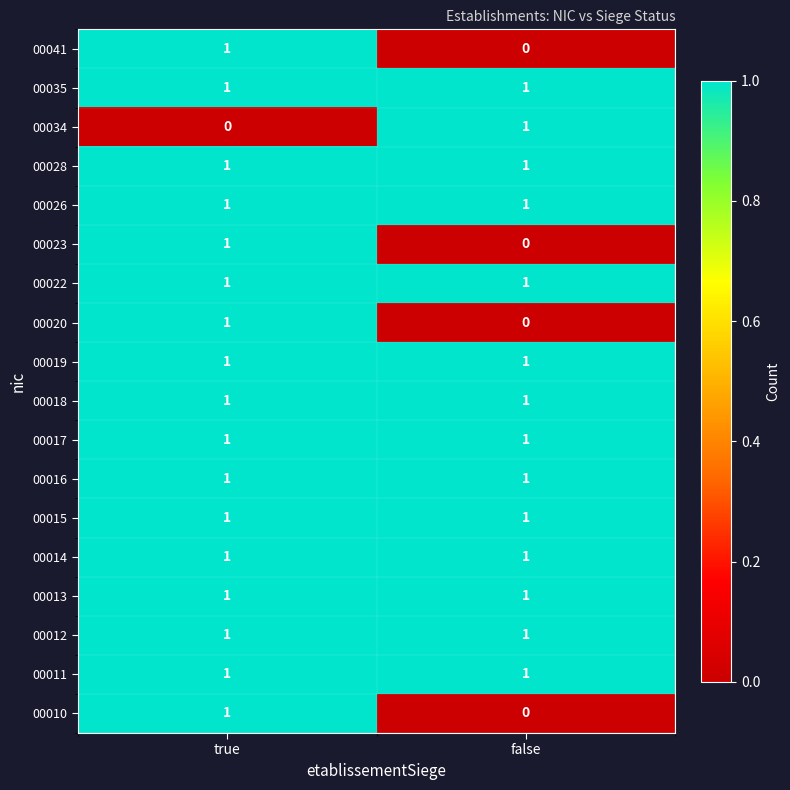

What is the total value across all series at false?

14